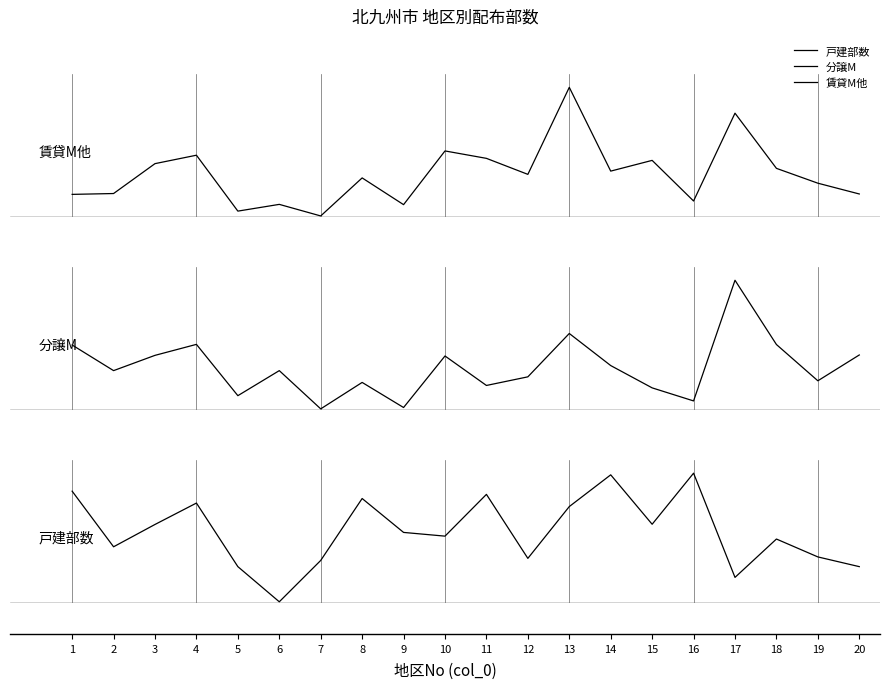

What is the total value across all series at 8?

11608.9